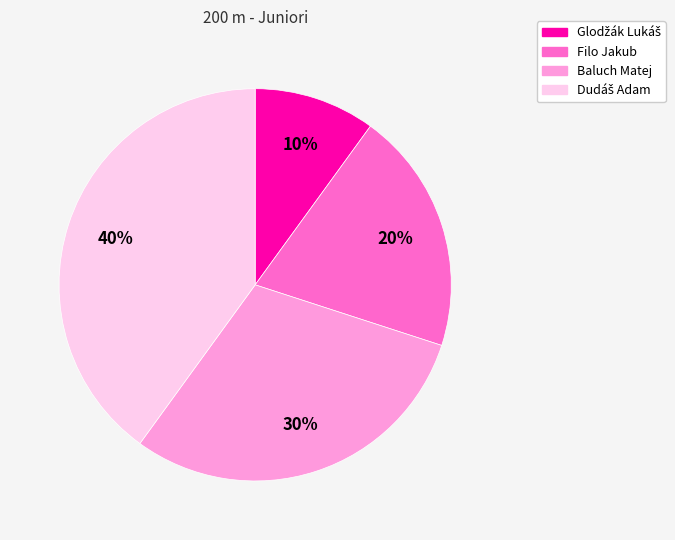

What percentage is the Filo Jakub slice, to the nearest percent?

20%